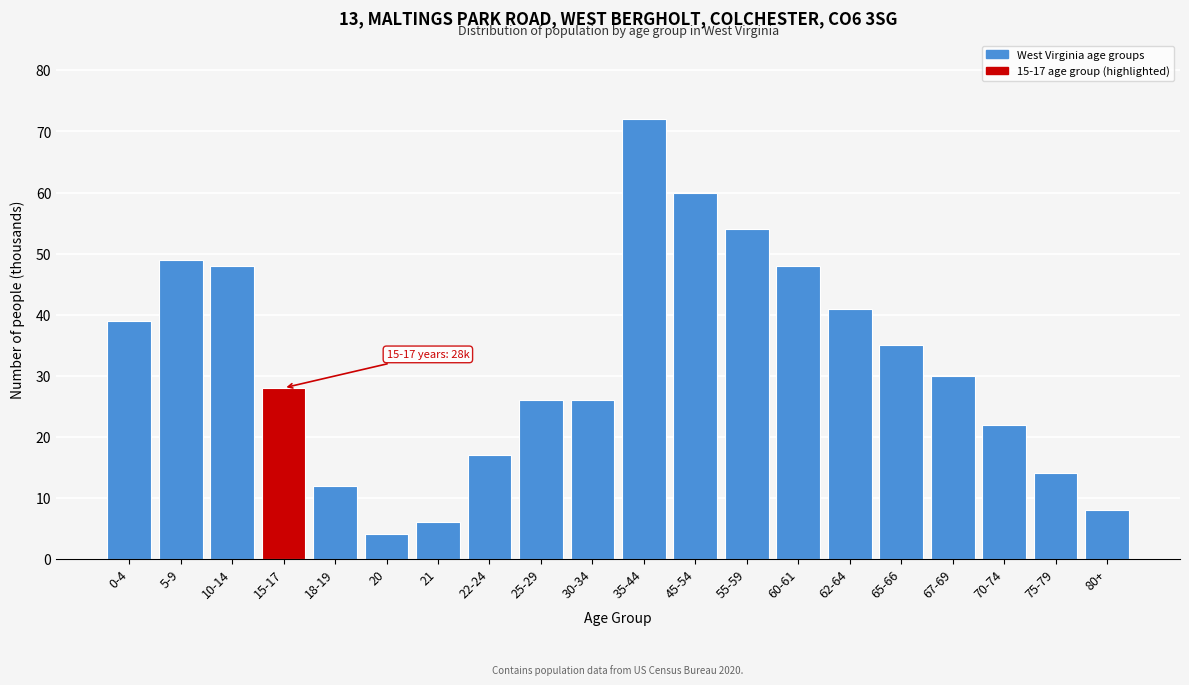

Reading left to right, transcribe all the data shown in this chart.

39	49	48	28	12	4	6	17	26	26	72	60	54	48	41	35	30	22	14	8